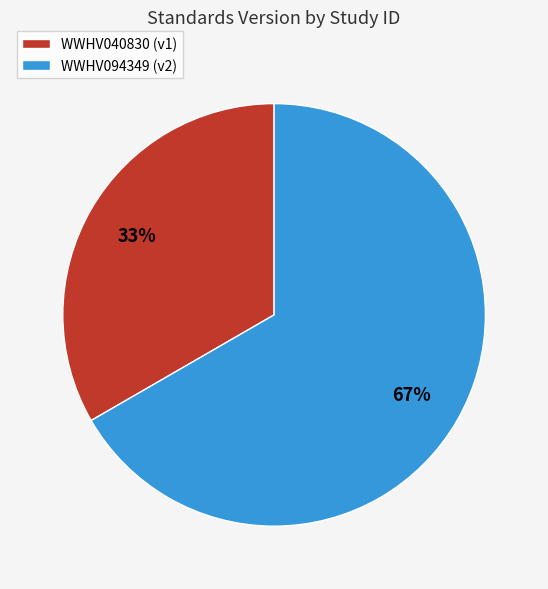

To the nearest percent, what percentage of the pie is WWHV040830?

33%